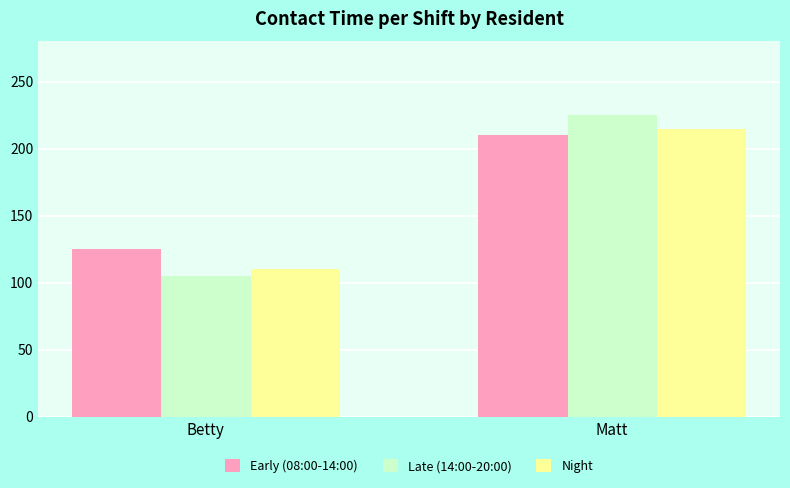

At which category is the sum across all series the highest?

Matt